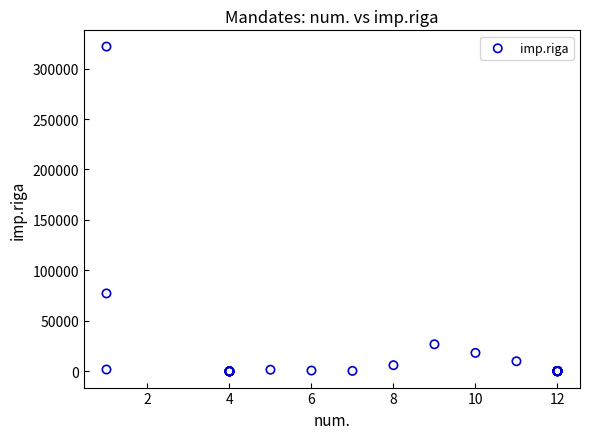

What Y value in the scatter plot is closest to 160896?

77192.7